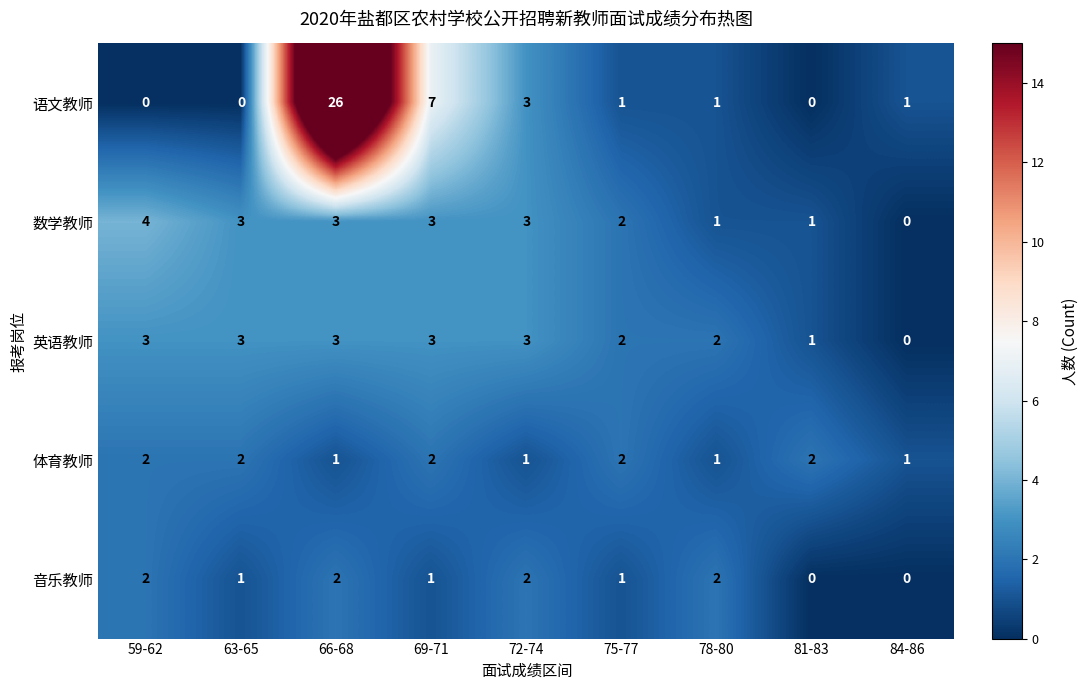

What is the sum of all 体育教师 values?

14